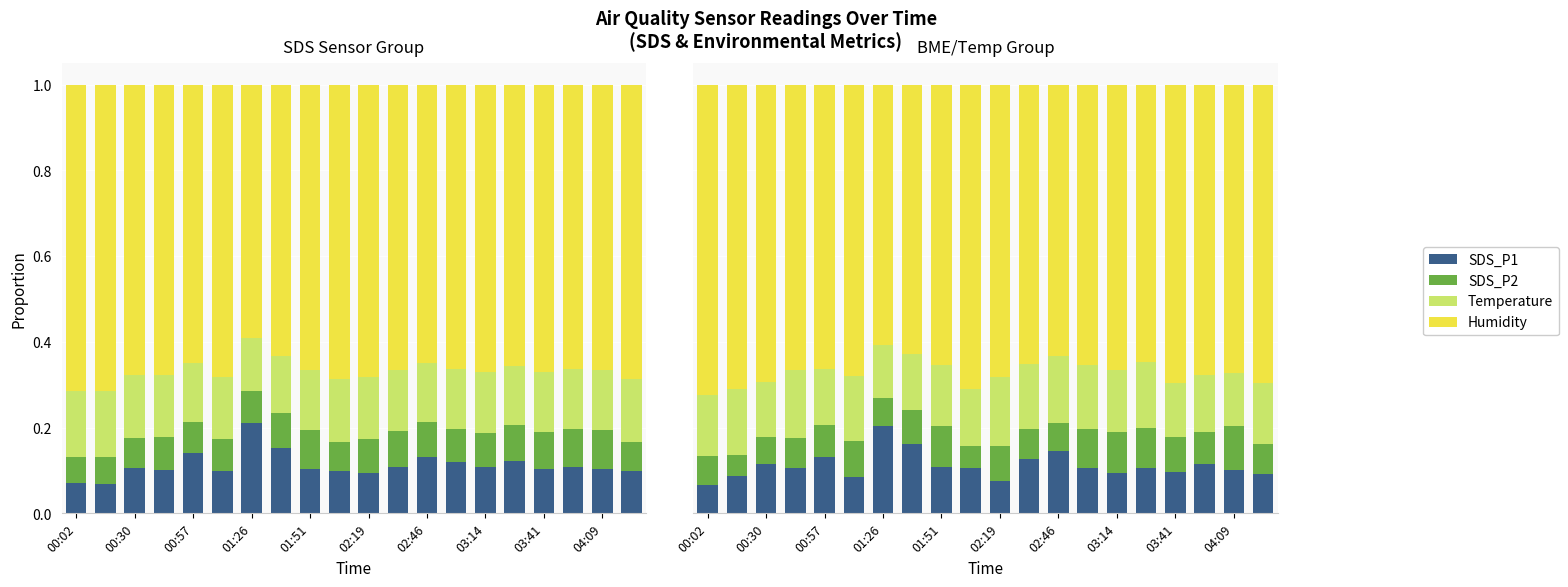

Is it true that Temperature equals 0.1 at 04:09?

True